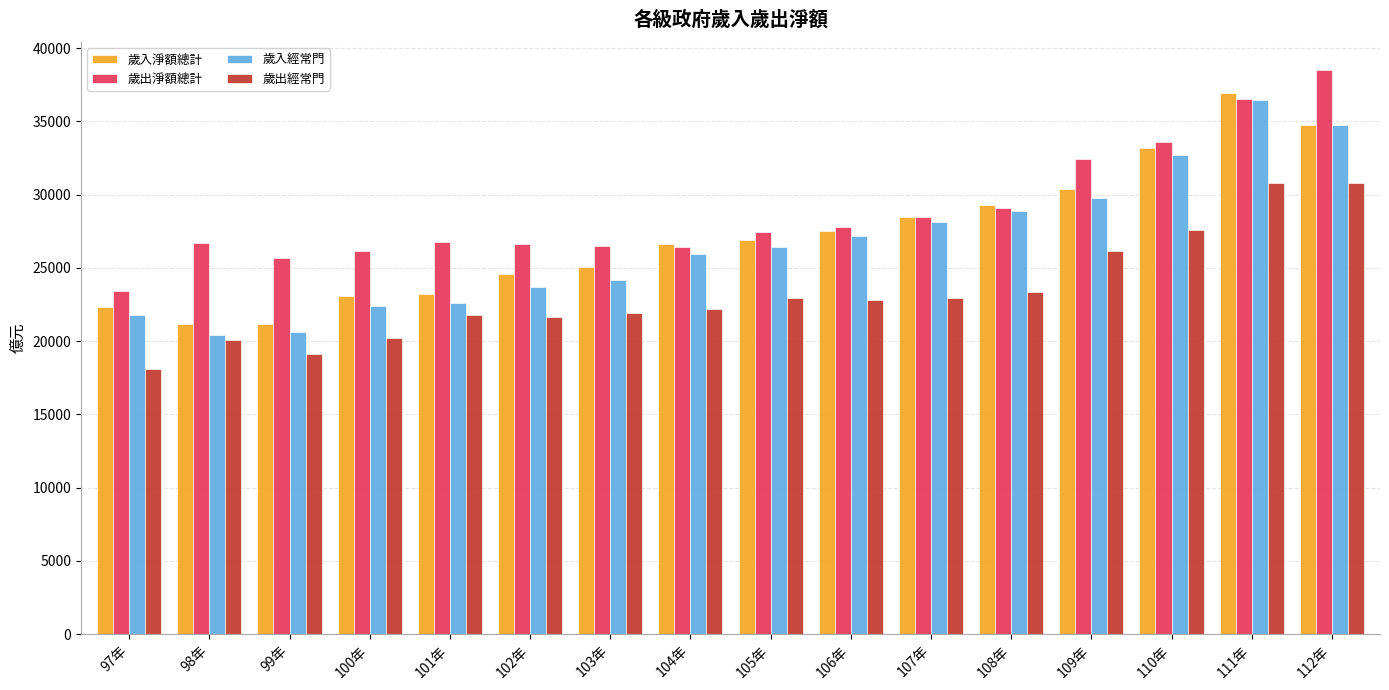

Between 101年 and 106年, which series saw the biggest shift?

歲入經常門